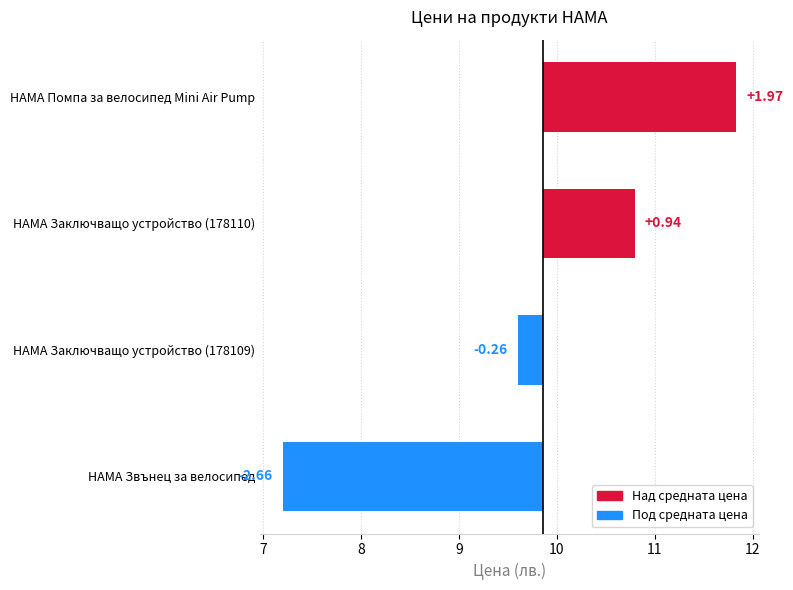

Reading right to left, extract all data points from this chart.

2.0	0.9	-0.3	-2.7